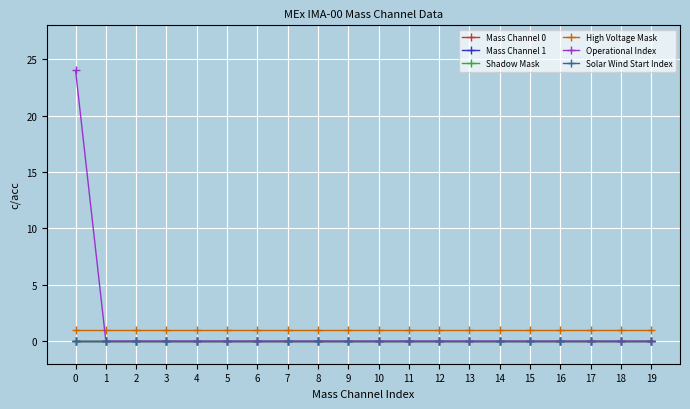

Does the chart have visible grid lines?

Yes